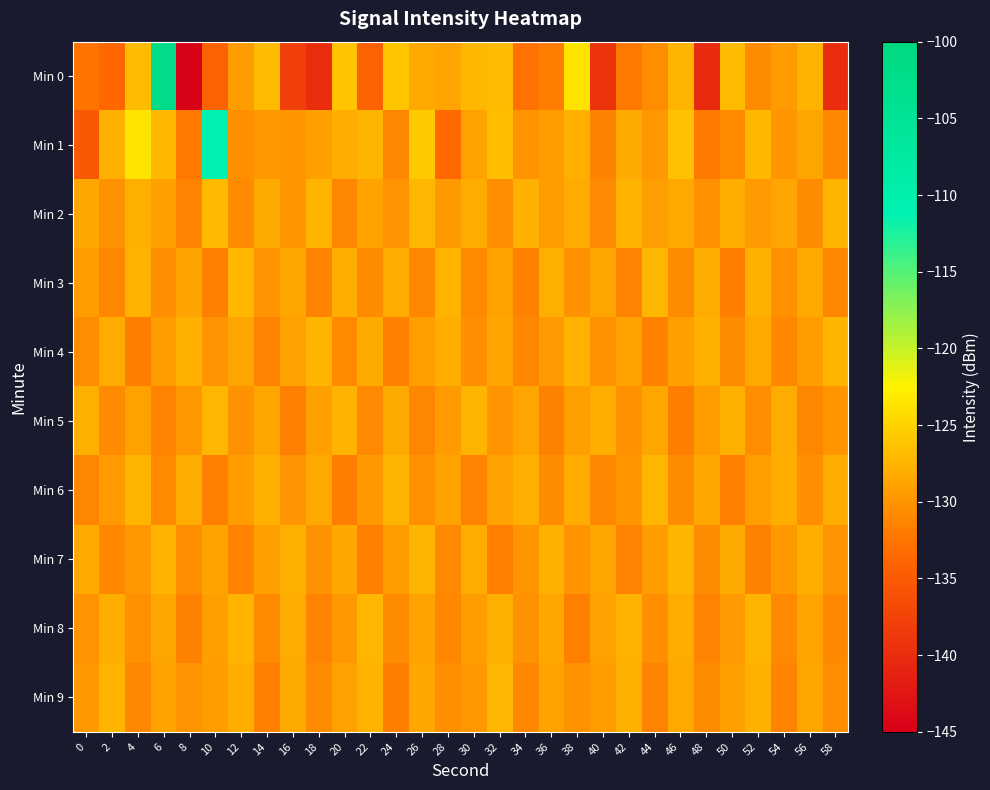

Rank the series by their maximum value, from highest to lowest.

Min 0, Min 1, Min 2, Min 3, Min 5, Min 6, Min 8, Min 9, Min 4, Min 7